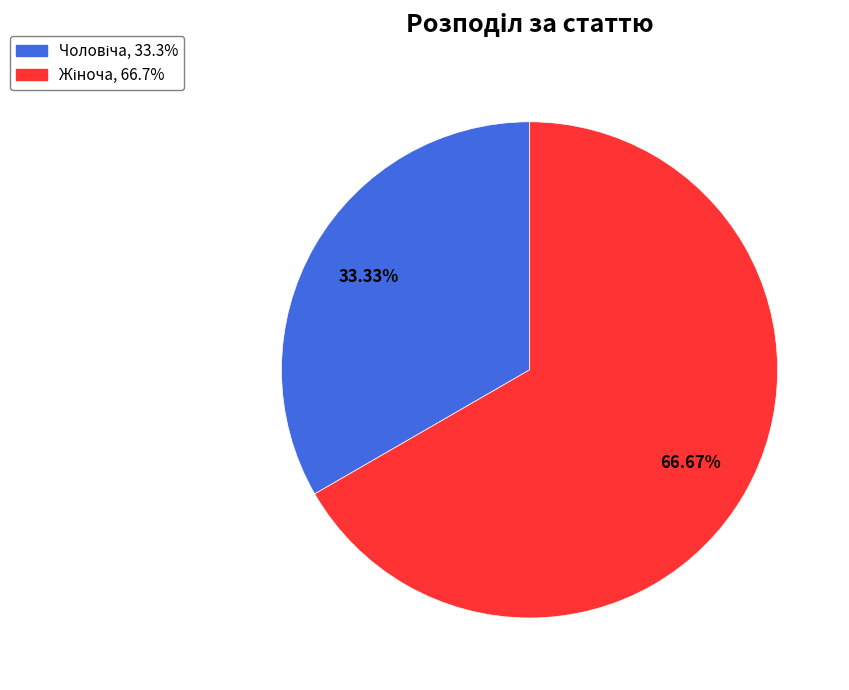

Is there a majority slice in this chart?

Yes